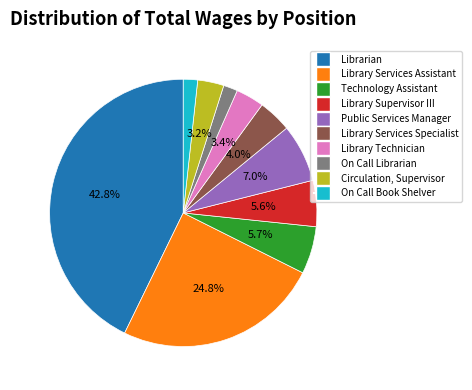

To the nearest percent, what percentage of the pie is Public Services Manager?

7%